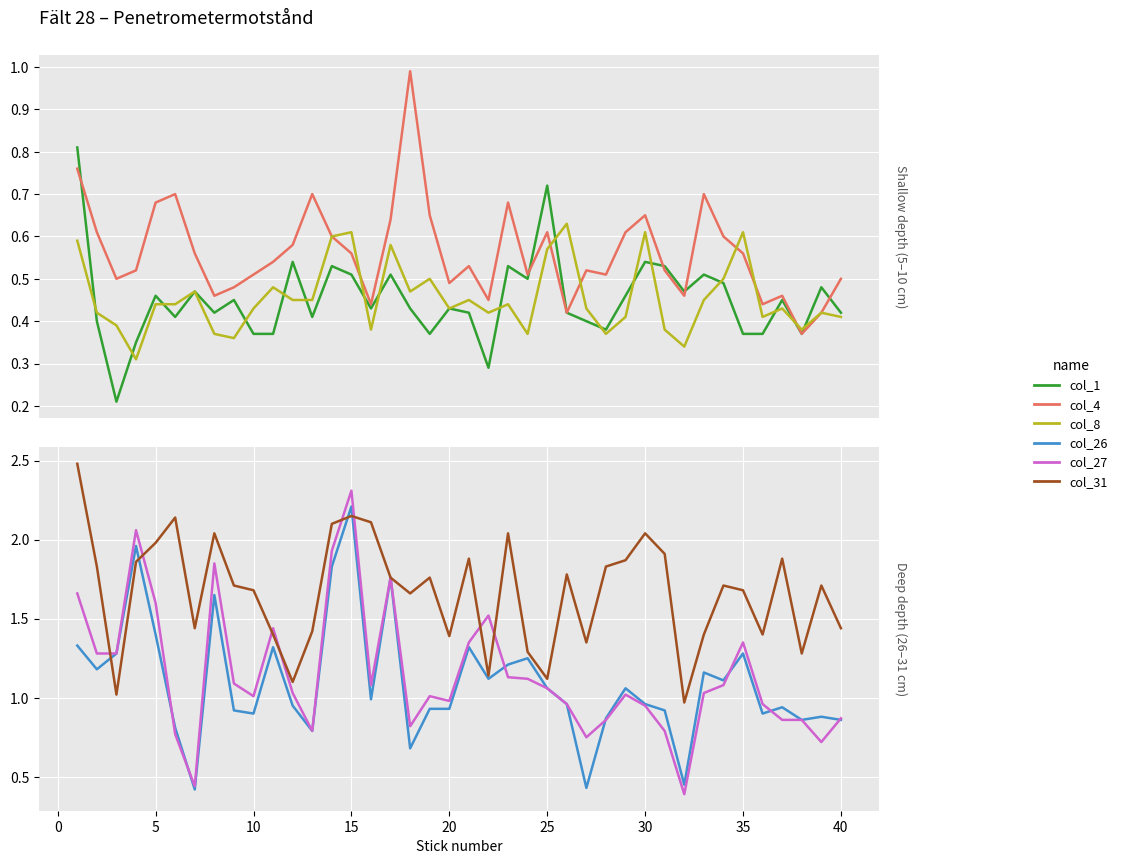

Which series ends up on top after the final intersection of col_31 and col_26?

col_31